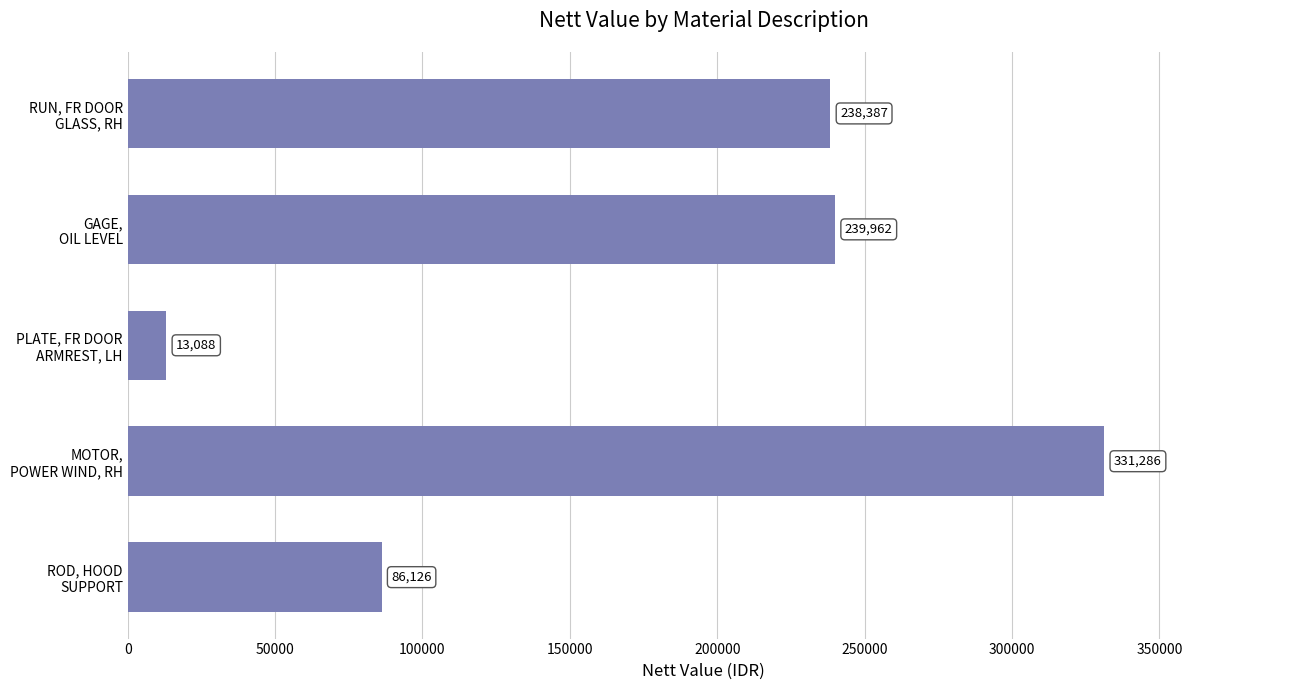

Reading top to bottom, list all the values displayed in this chart.

238387	239962	13088	331286	86126